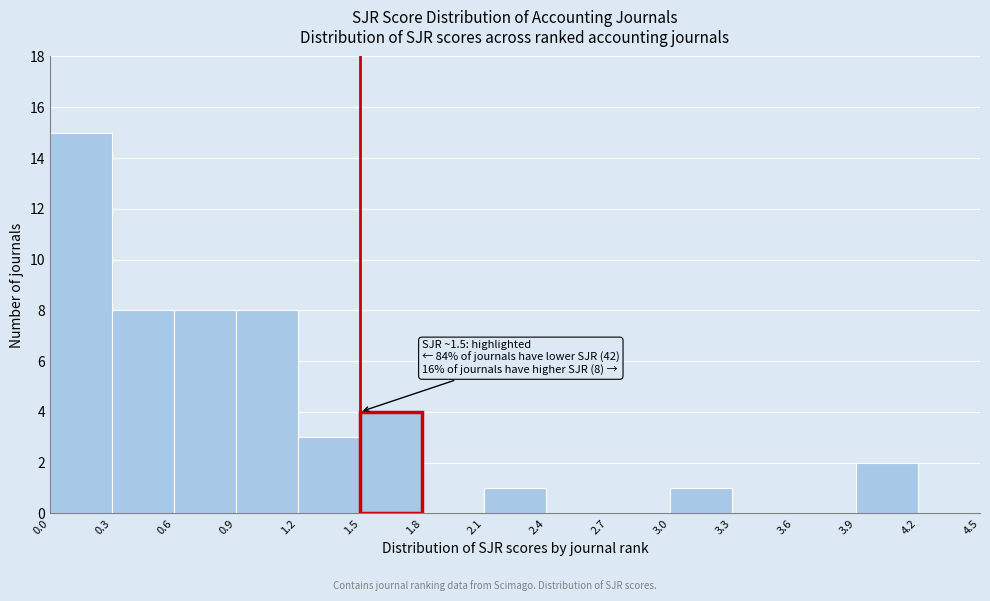

Over which range of the x-axis is the bar tallest?

0.0 to 0.3